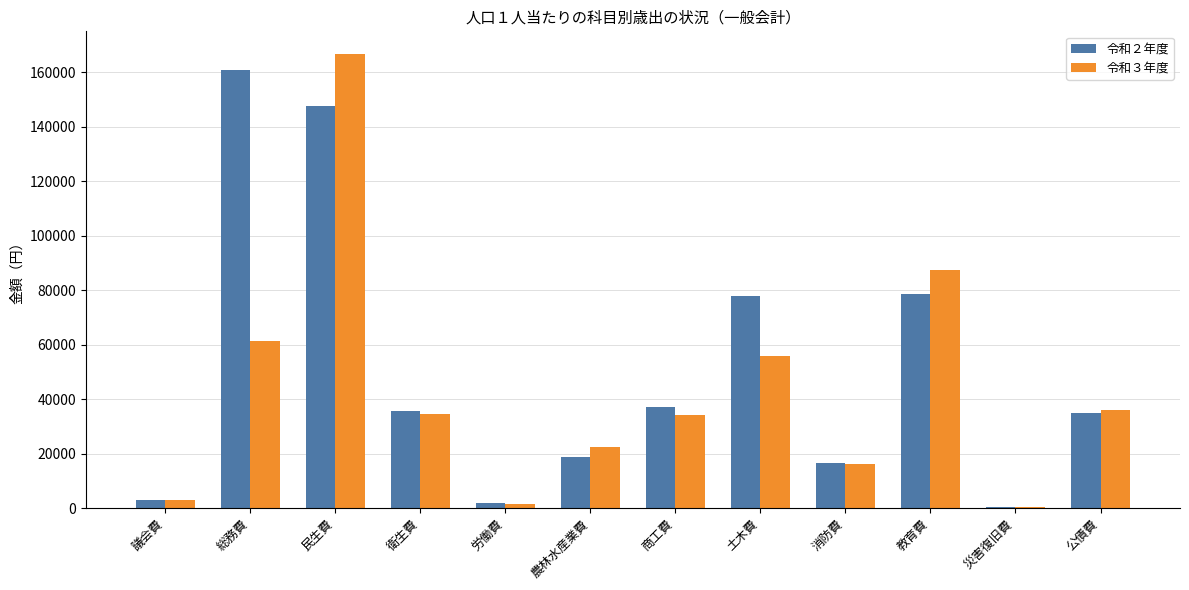

How many data points in 令和２年度 are above 35504?

6